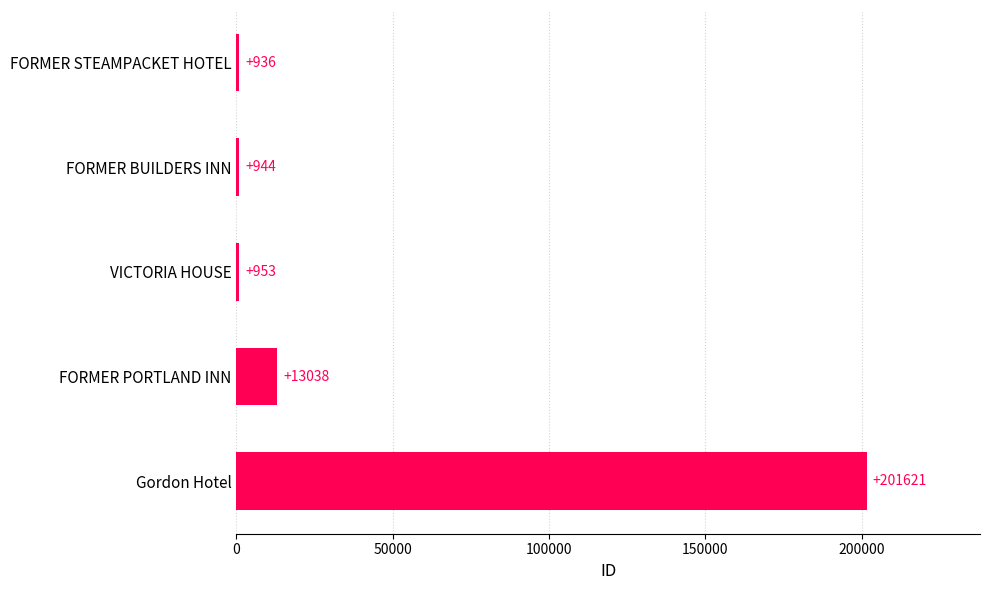

Count the number of categories in the chart.

5